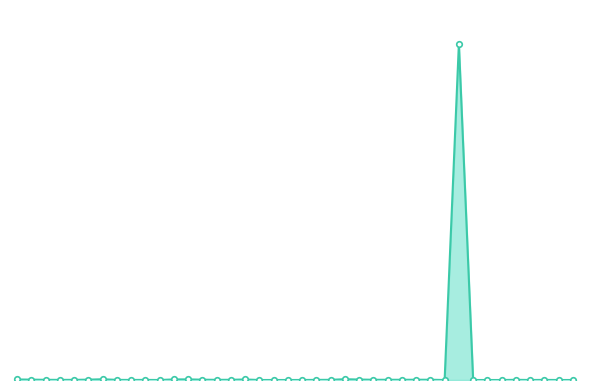

Is this an area chart (filled region under the line)?

Yes